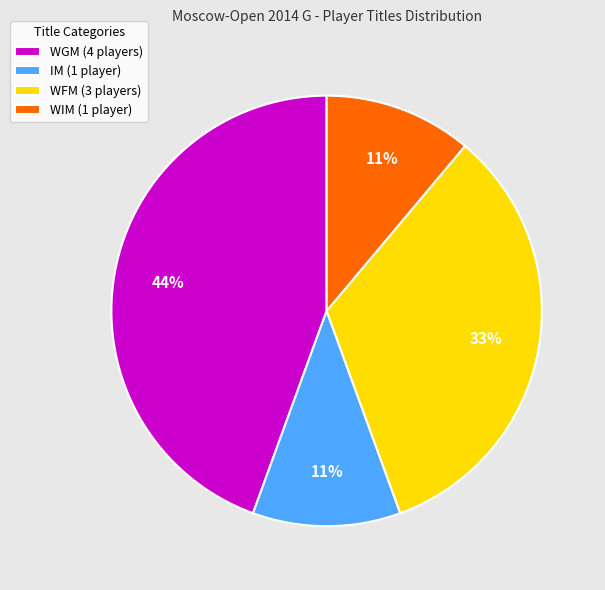

How many slices are in this pie chart?

4